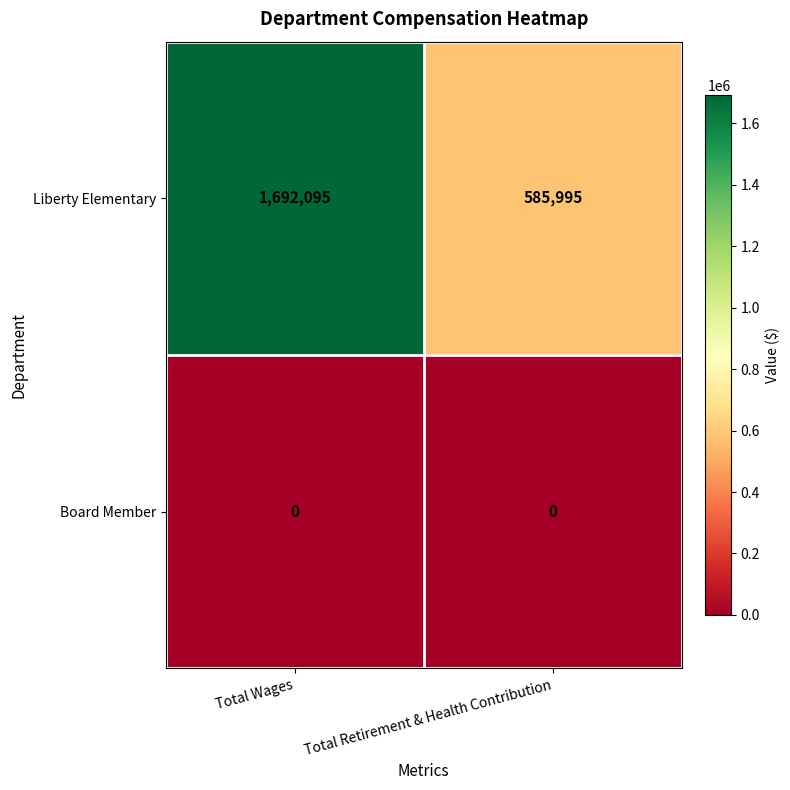

Is the value of Liberty Elementary at Total Wages greater than the value of Board Member at Total Wages?

Yes